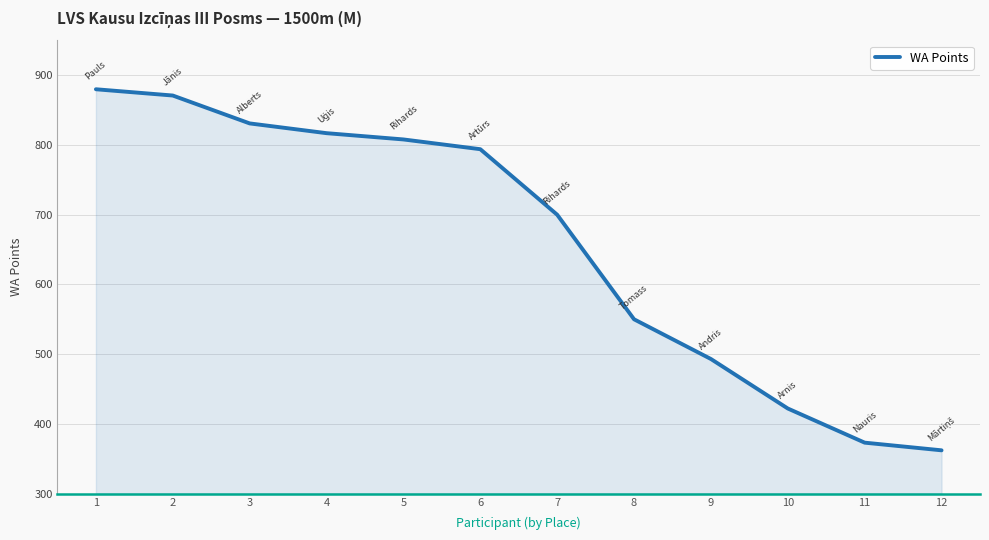

How many lines are shown in the chart?

1